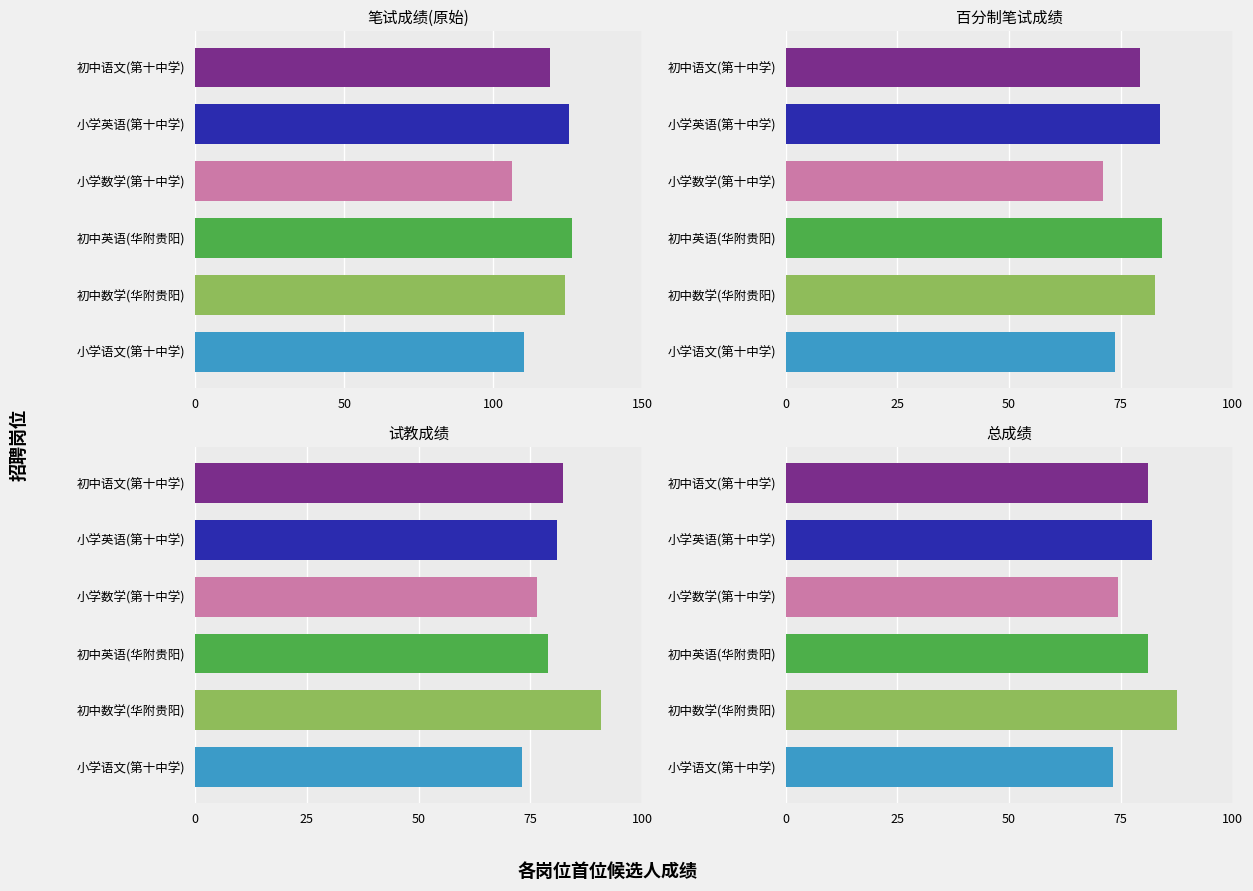

What value does the 笔试成绩 series have at 1?

106.5